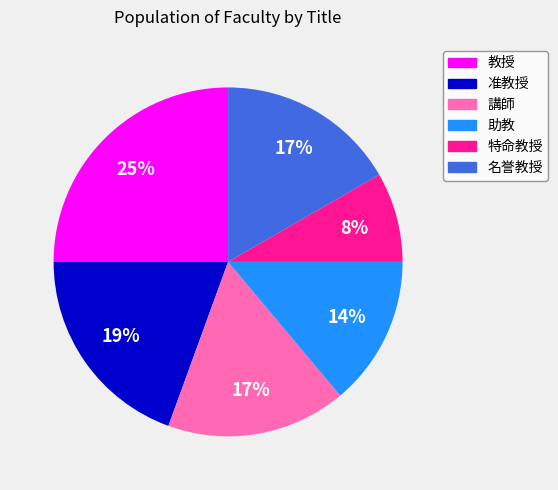

Between 講師 and 助教, which is larger?

講師